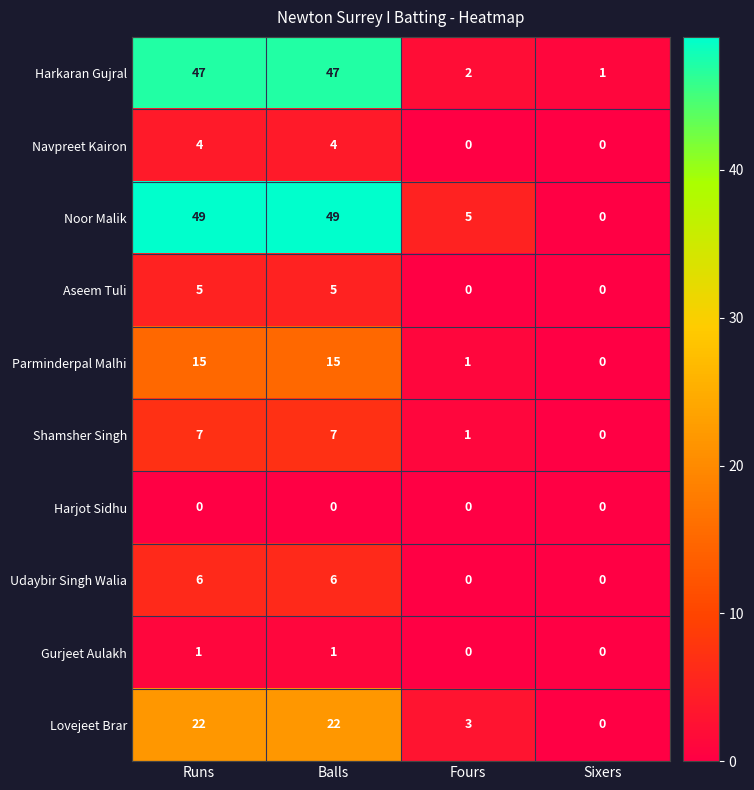

The Udaybir Singh Walia series shows 11 at Runs. True or false?

False